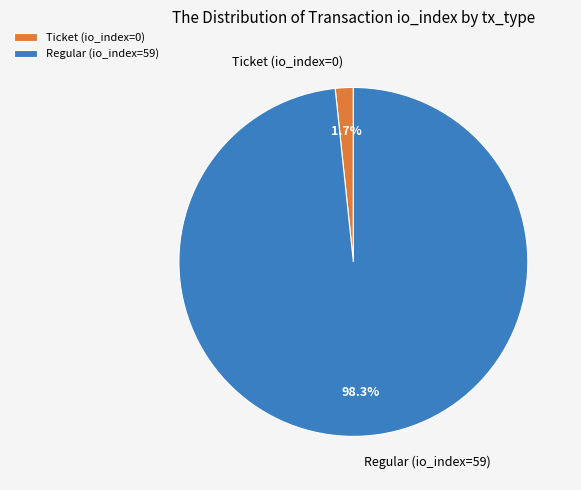

Rank the categories by value from highest to lowest.

Regular (io_index=59), Ticket (io_index=0)